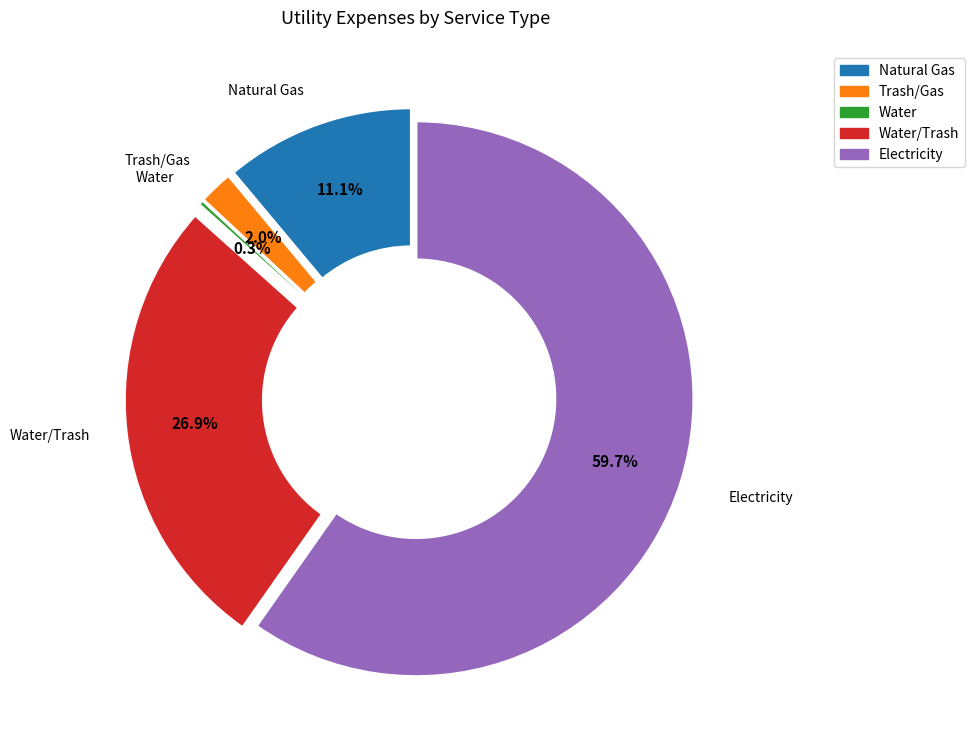

Which slice is the smallest?

Water